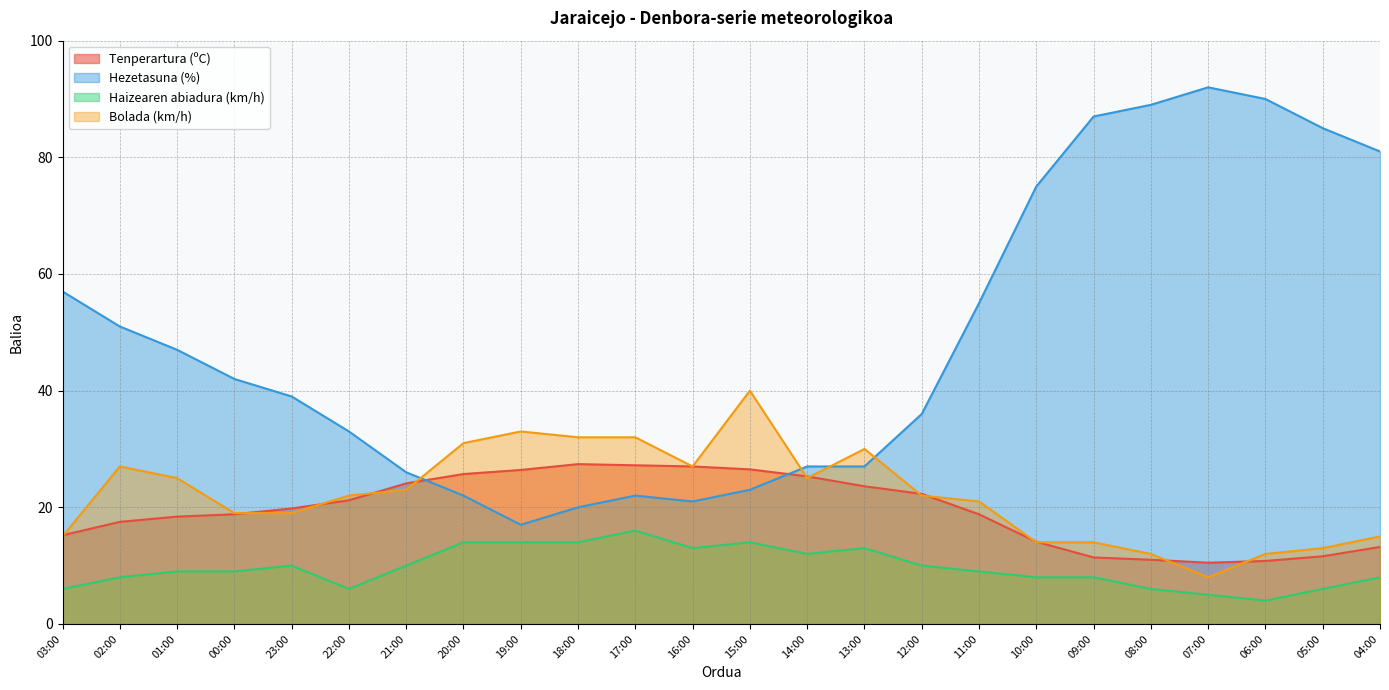

At which category does Hezetasuna (%) reach its first local valley?

19:00